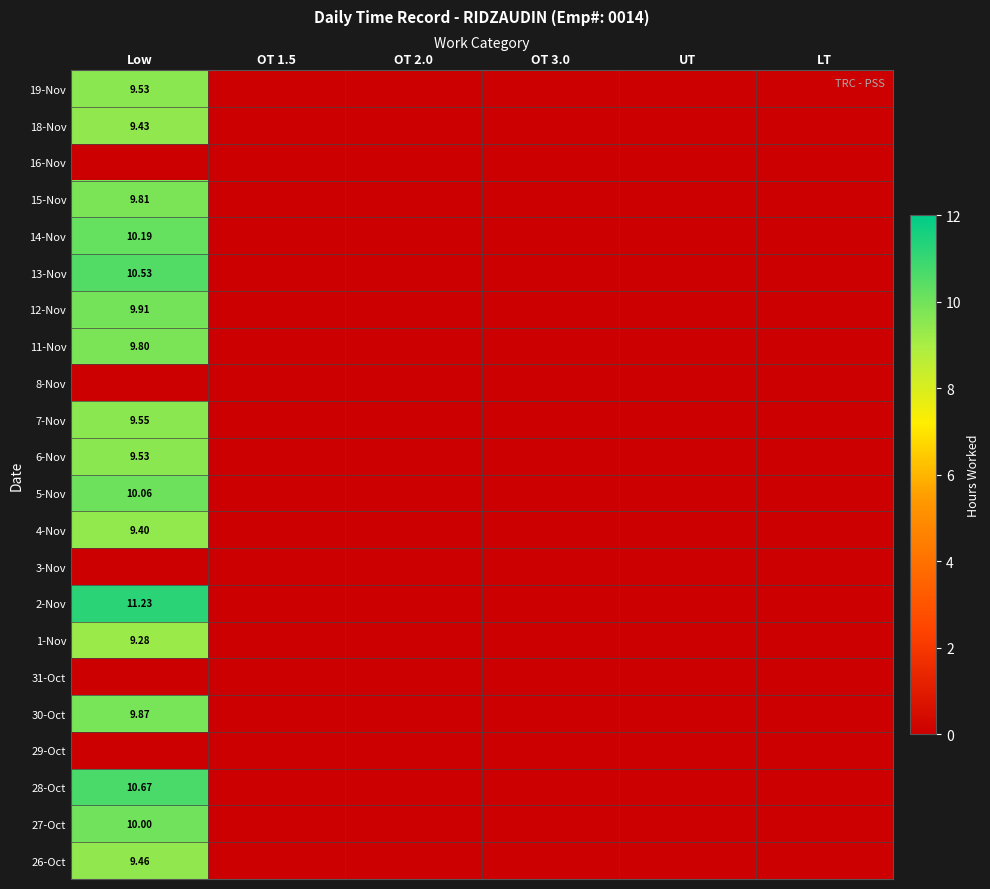

What is the greatest value displayed?

11.2